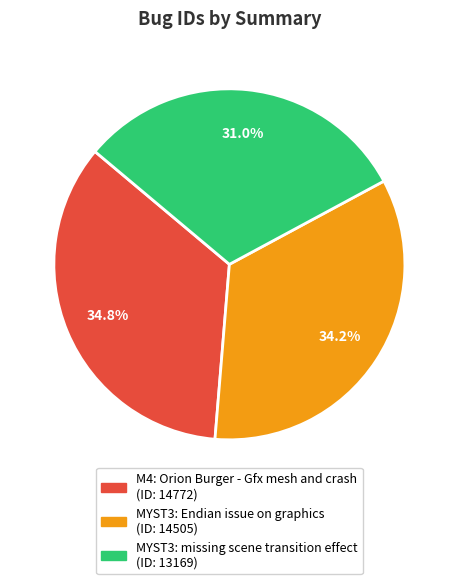

How much of the chart is everything except MYST3: missing scene transition effect?

69.0%